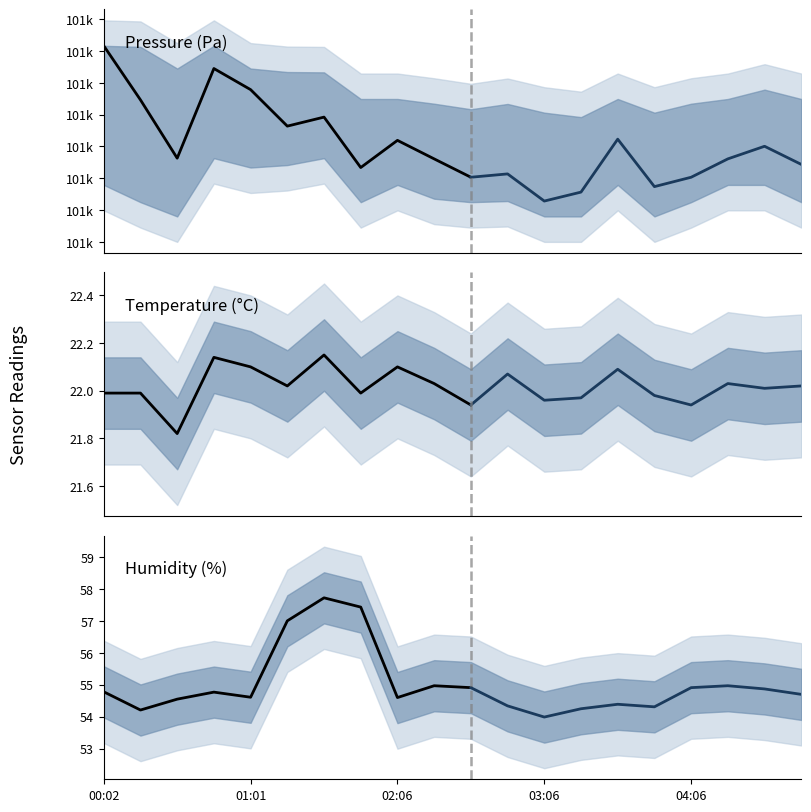

Rank the series by their maximum value, from lowest to highest.

temperature, humidity, pressure_lo, pressure, pressure_hi